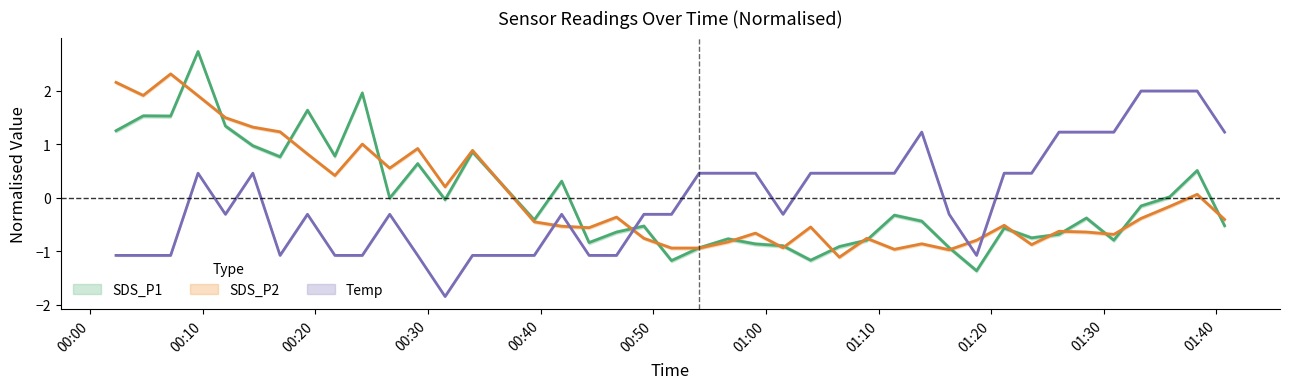

At which label is SDS_P2 closest to 0?

2021/01/14 01:38:17